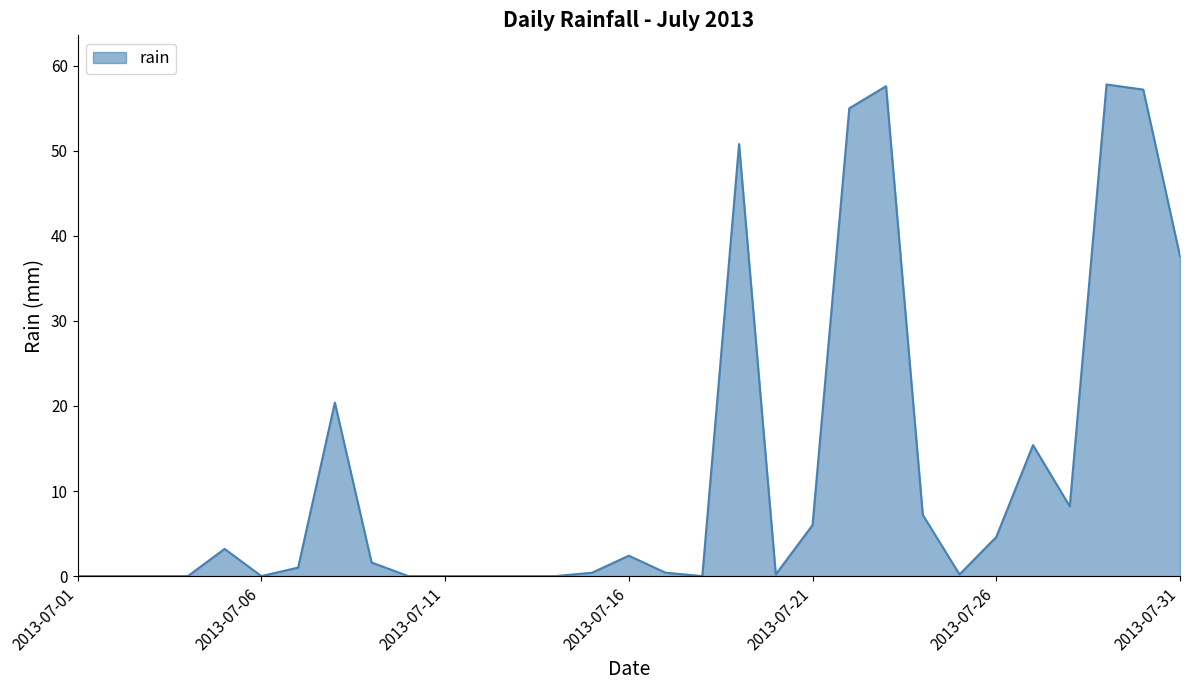

What is the difference between the maximum and minimum values?

57.8